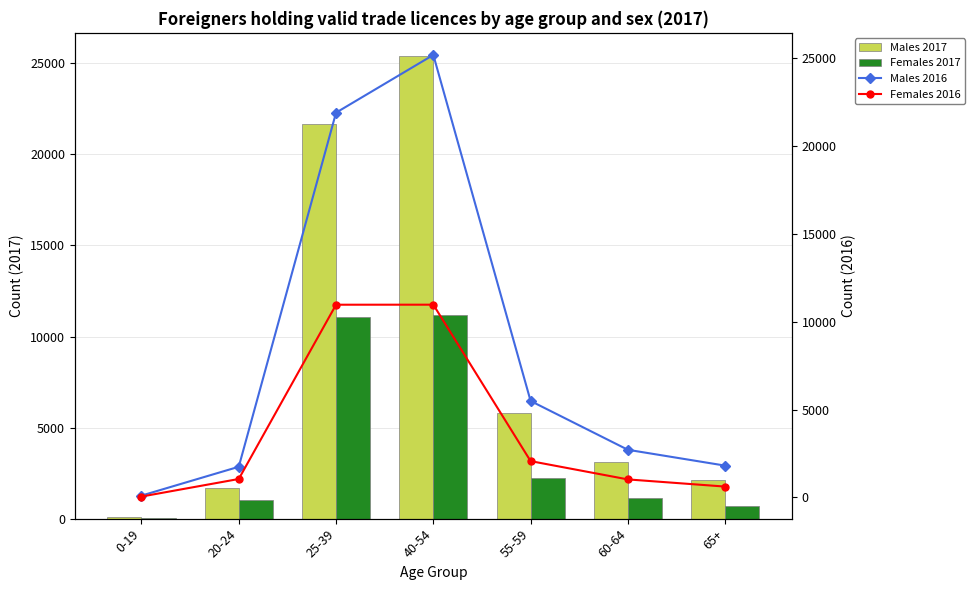

What is the value of the Males 2016 bar at the 5th from the left?

5485